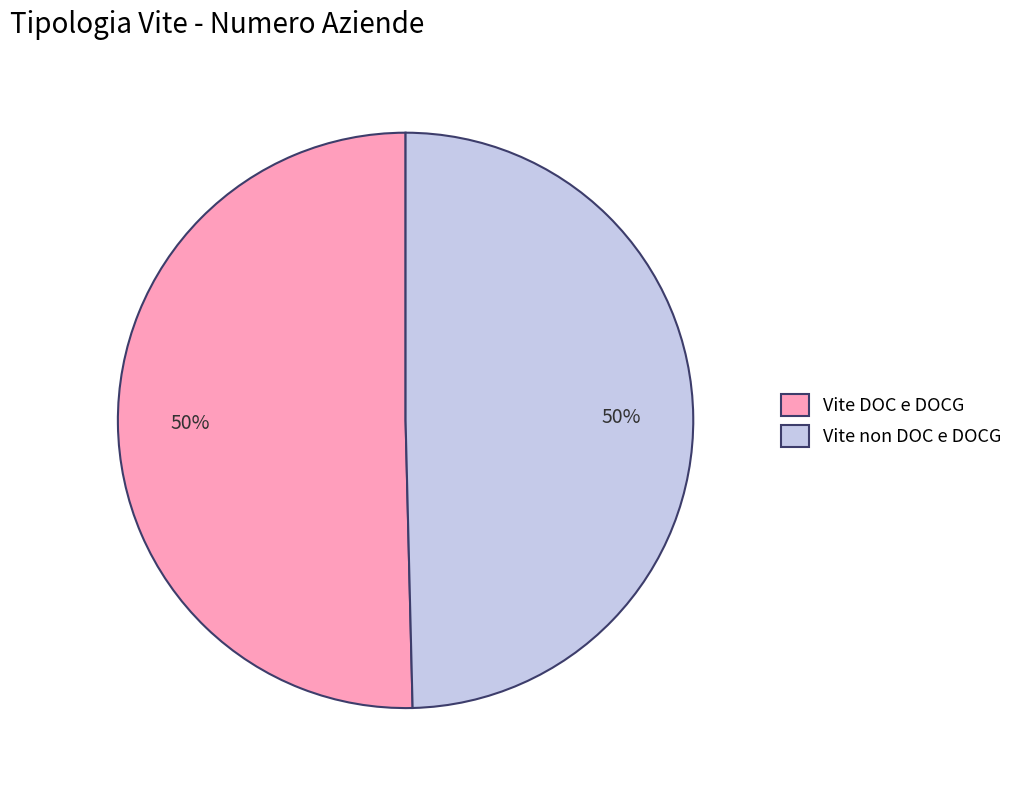

To the nearest percent, what is the average slice percentage?

50%